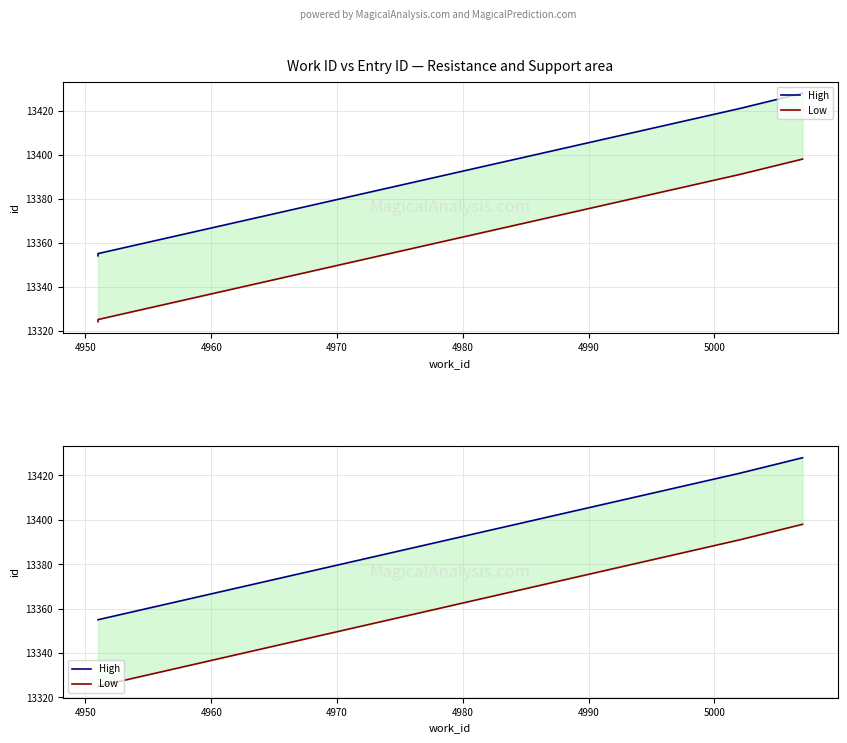

Which series has the widest spread of values?

High